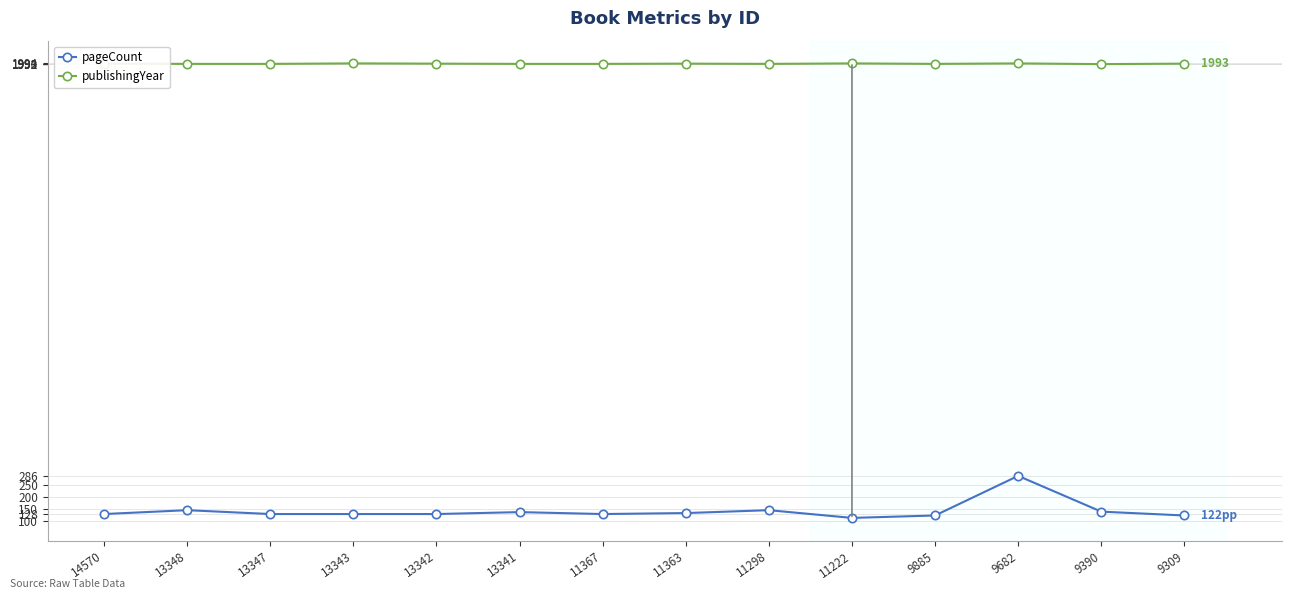

Which series has the largest range (max minus min)?

pageCount